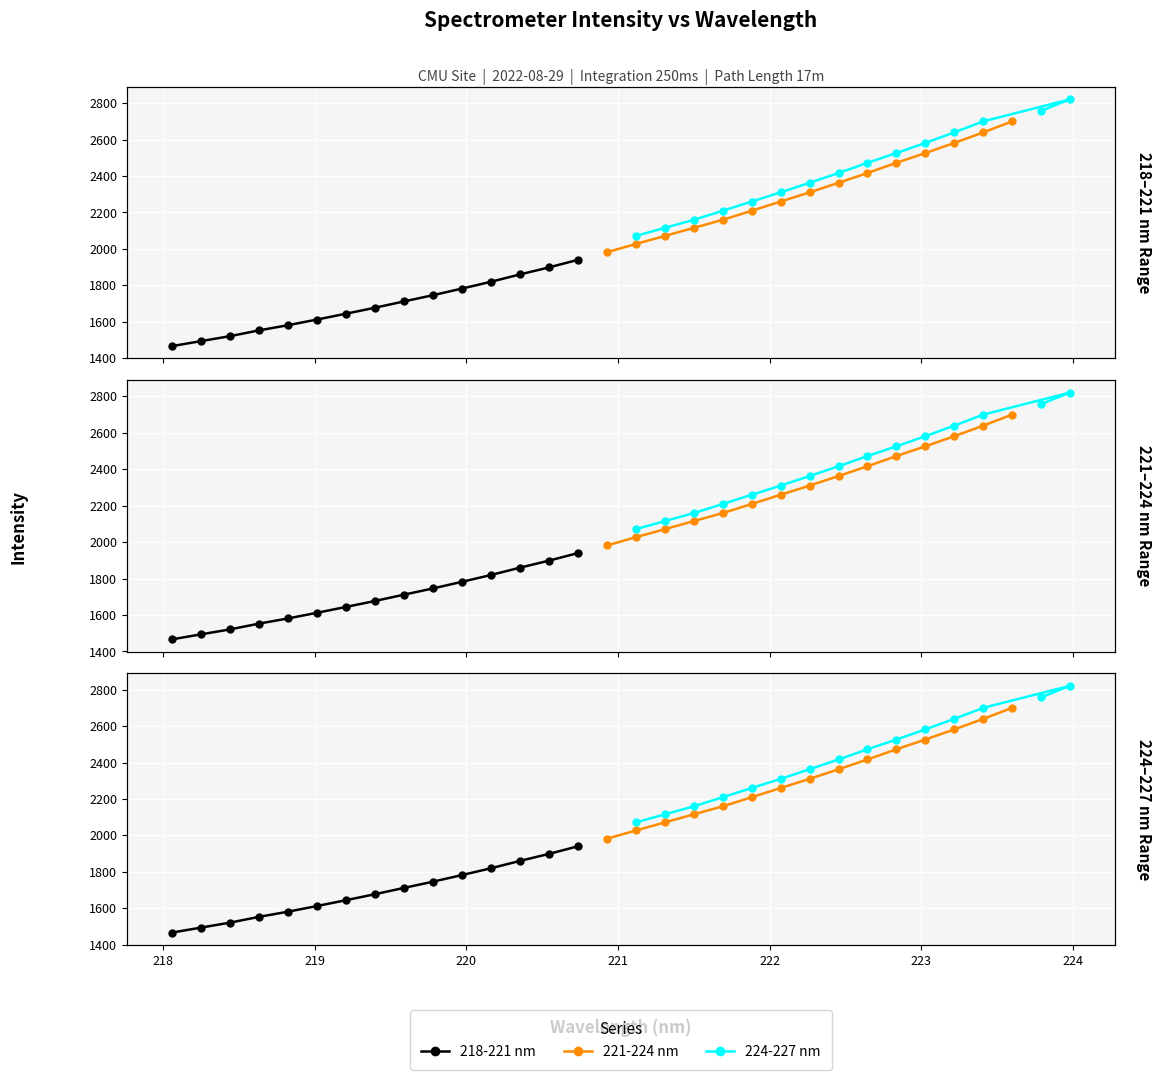

What is the average value of the 224-227 nm series?

2427.0